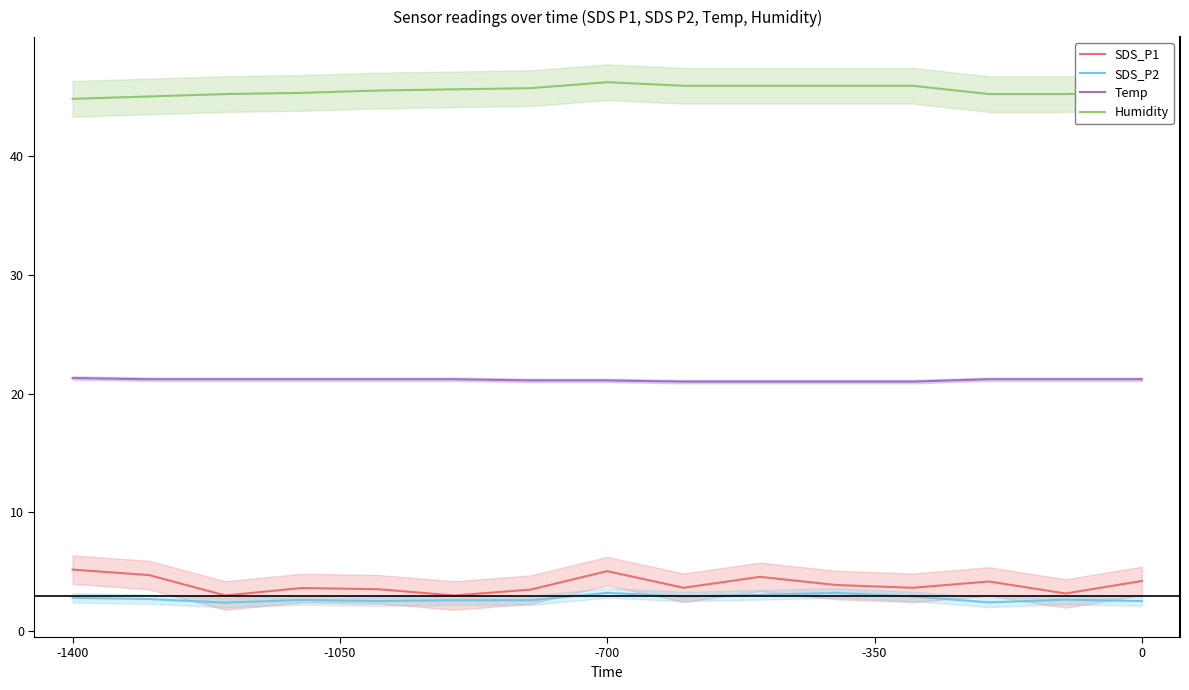

True or false: Temp has more than 0 interior local peaks.

False